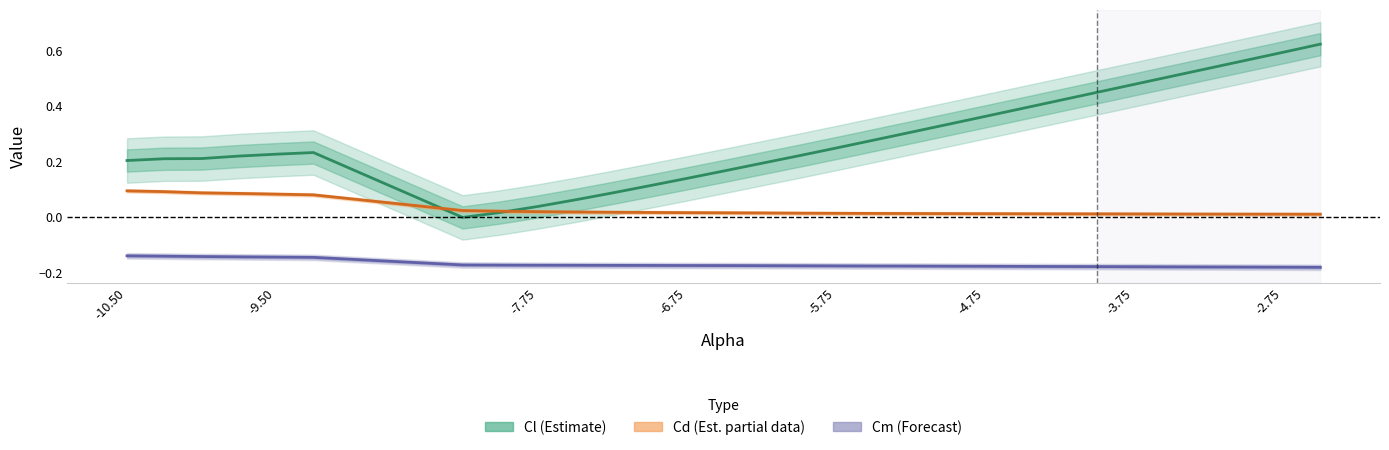

At how many categories does at least one series exceed 0?

30